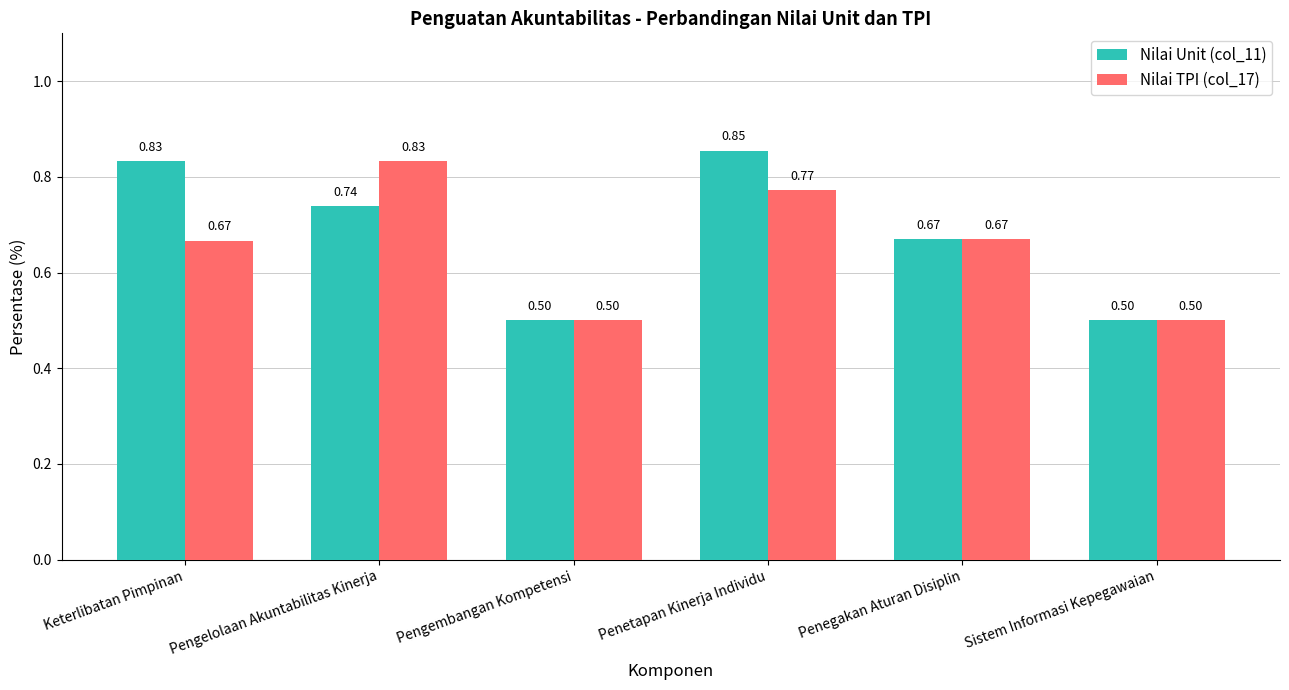

Which series has the widest spread of values?

Nilai Unit (col_11)